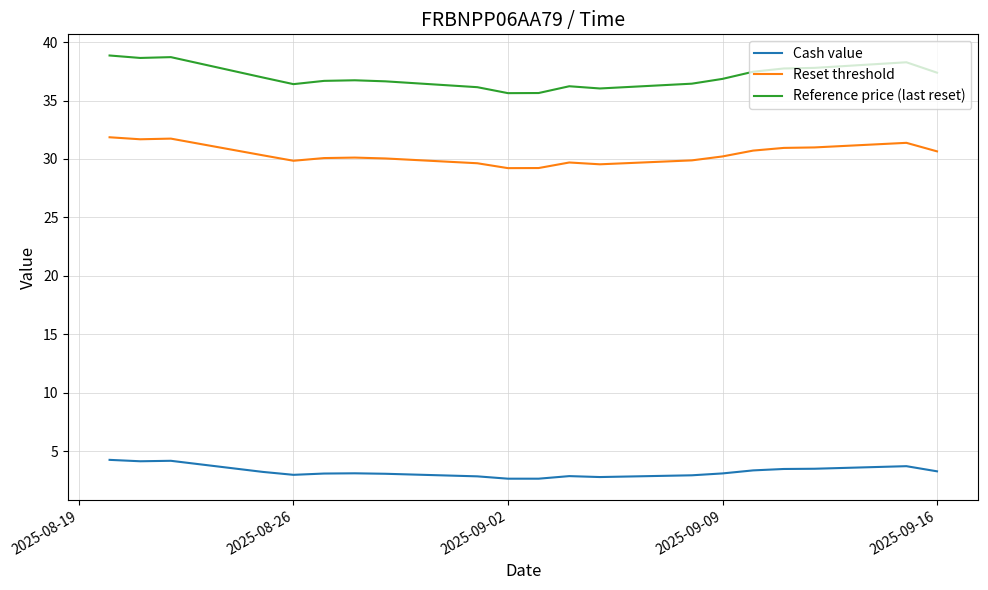

Which series has the widest spread of values?

Reference price (last reset)